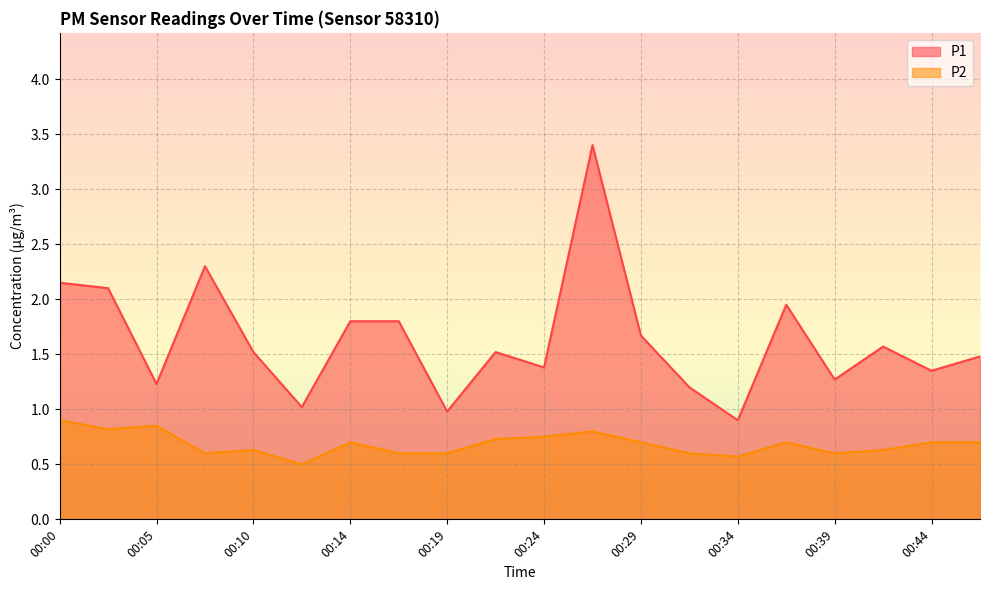

How many lines are shown in the chart?

2